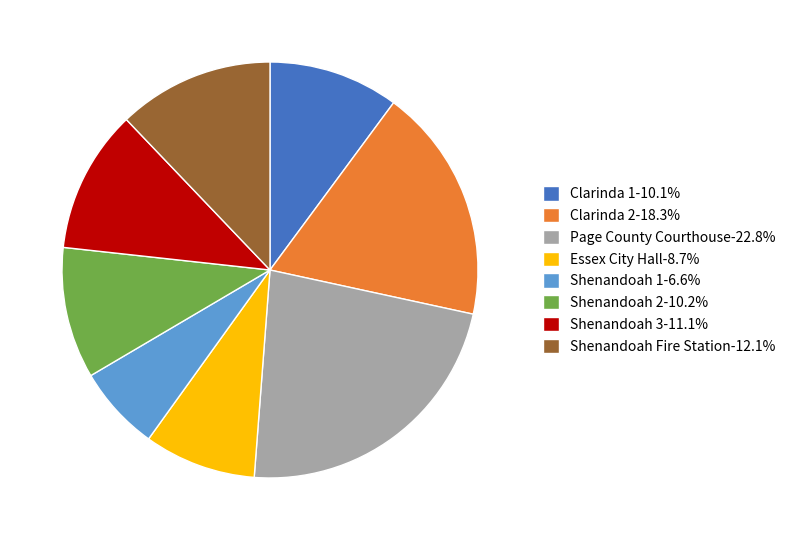

Count the number of slices in the pie.

8